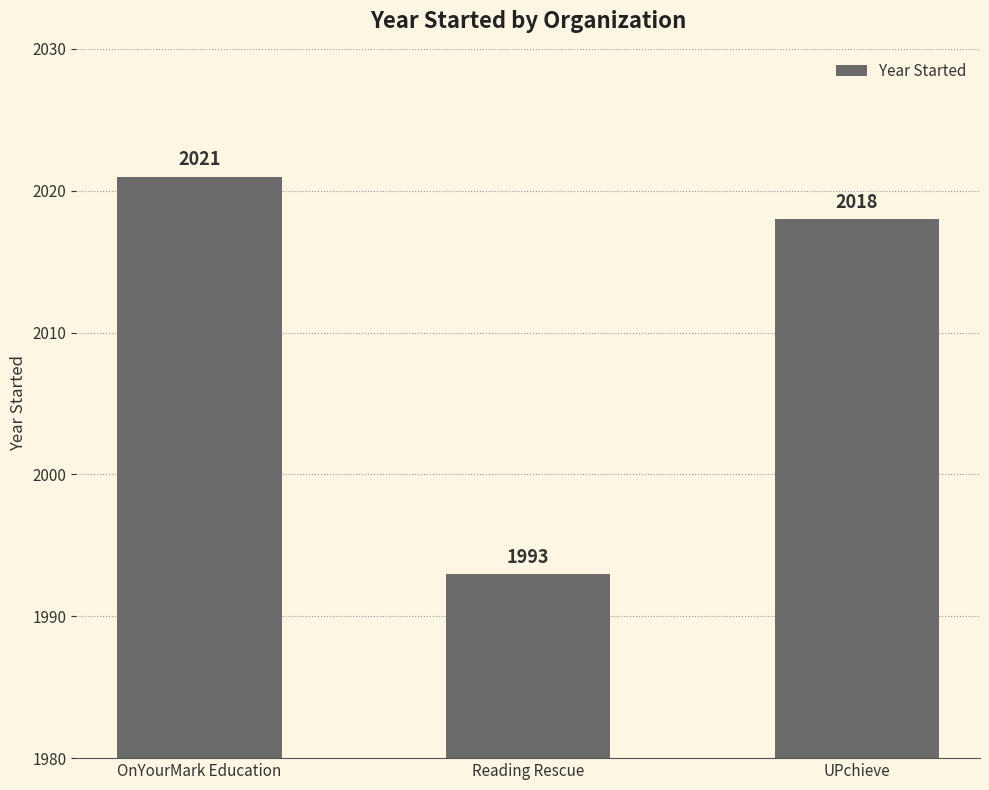

How many data points are less than 2018?

1